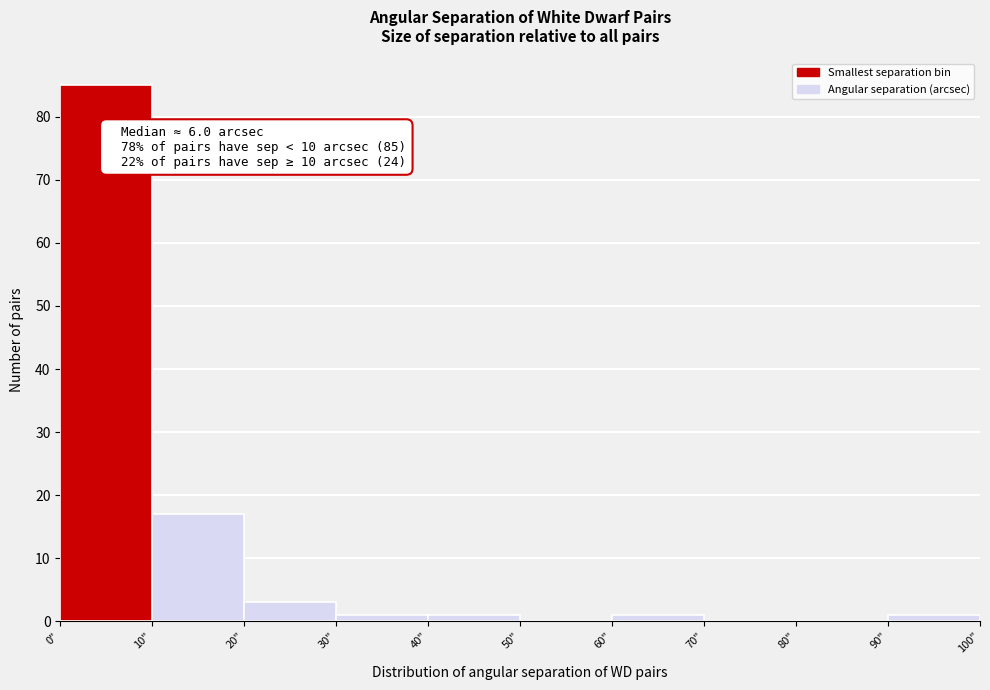

Over which range of the x-axis is the bar tallest?

0 to 10